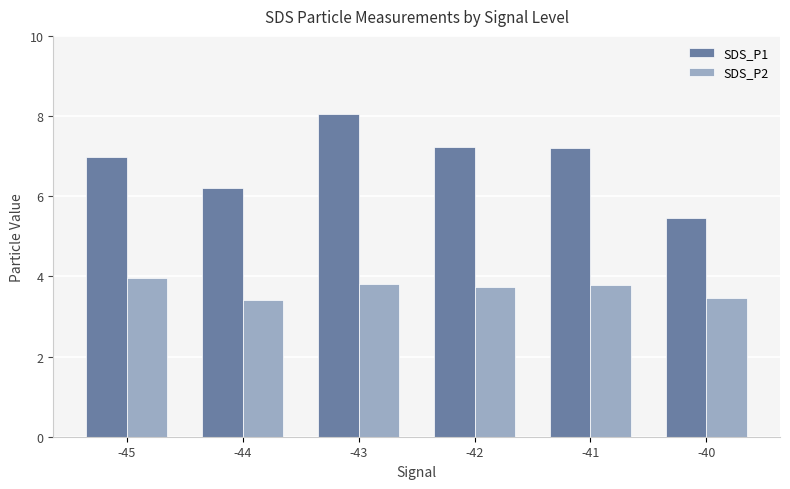

Where is SDS_P1 nearest to the value 6?

-44